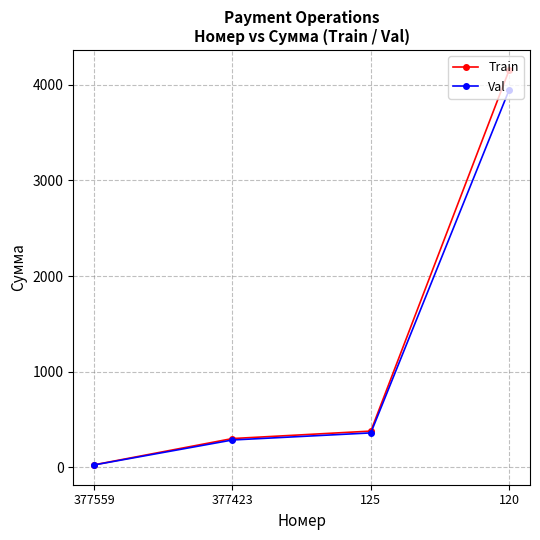

How many lines are shown in the chart?

2